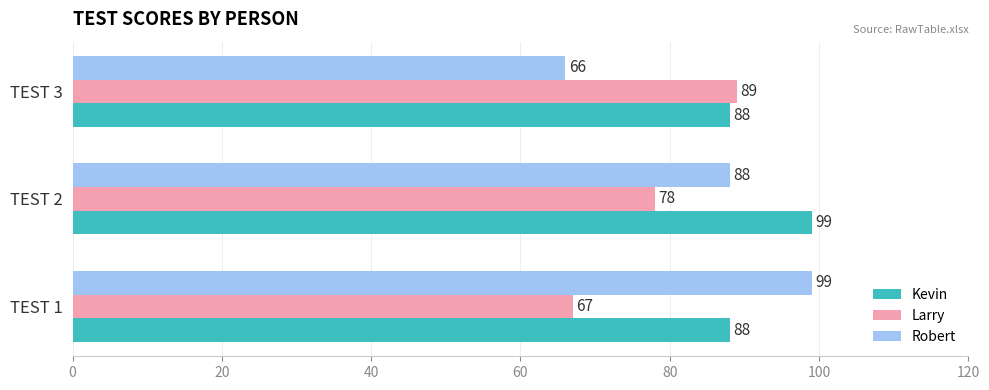

Is it true that Robert equals 88 at TEST 2?

True